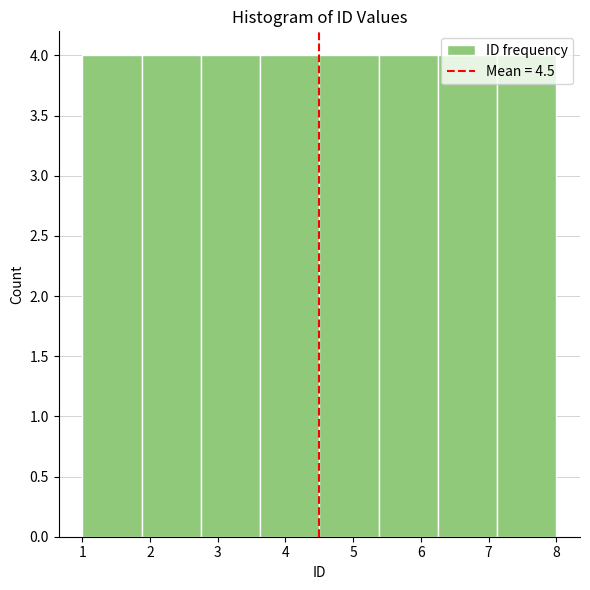

Reading left to right, list every bar in this chart as the range it spans on the x-axis followed by its height. Neither the bar edges nor the heights are printed on the chart, so give them approximately, as read against the axes.

1.0 to 1.9: 4
1.9 to 2.8: 4
2.8 to 3.6: 4
3.6 to 4.5: 4
4.5 to 5.4: 4
5.4 to 6.3: 4
6.3 to 7.1: 4
7.1 to 8.0: 4